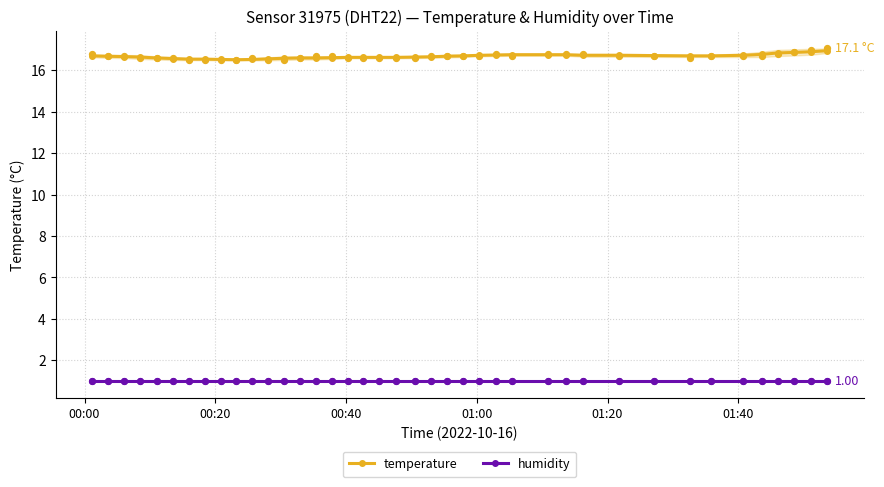

What are all the series names shown in the legend?

temperature, humidity